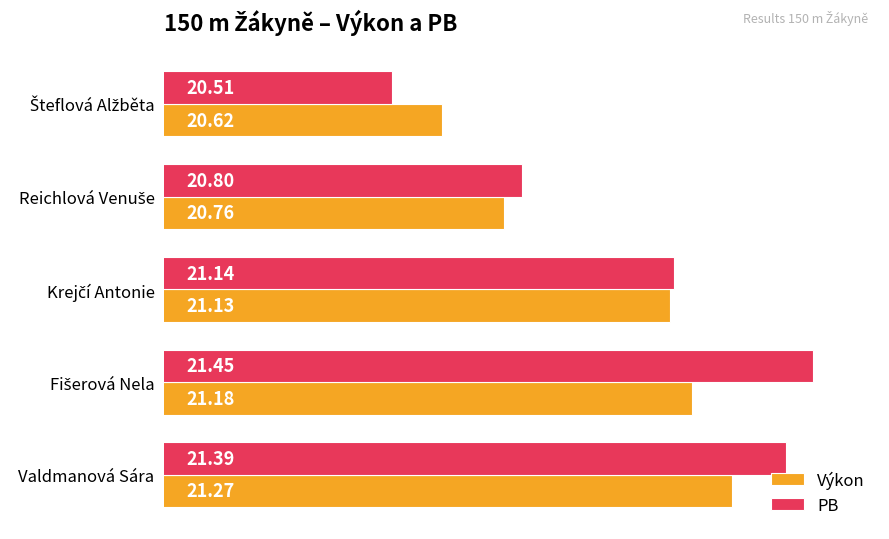

Which series has the largest range (max minus min)?

PB